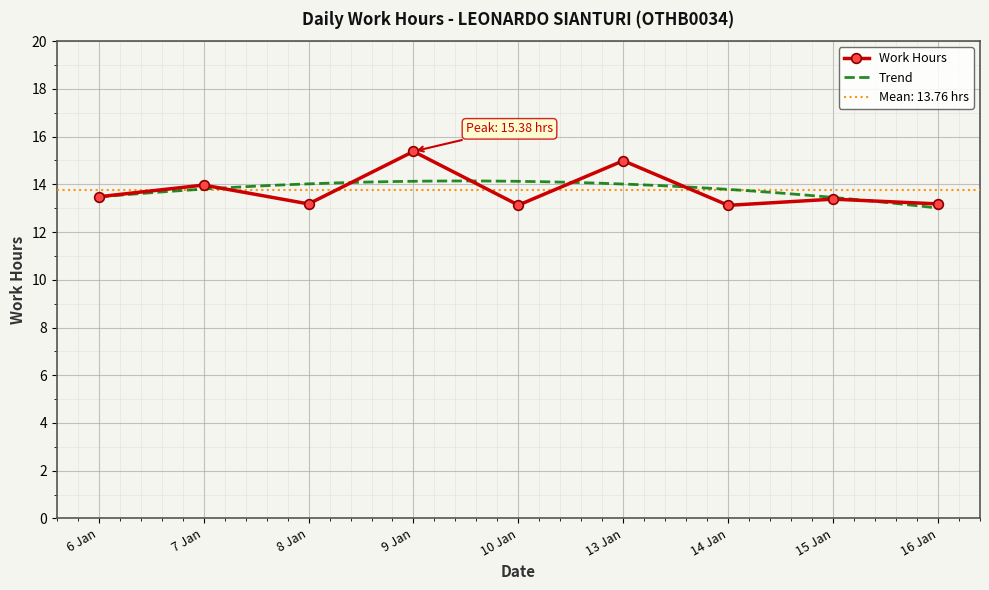

What is the sum of the values at 14 Jan and 16 Jan?

26.3